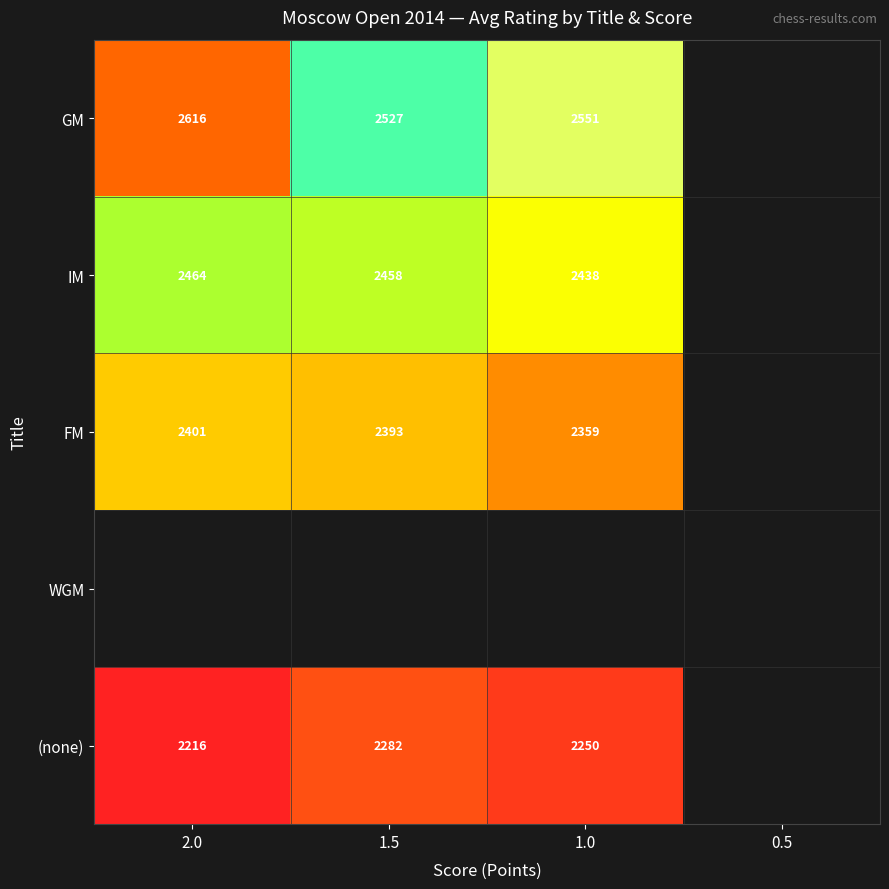

Is it true that (none) equals 3152.0 at 1.0?

False